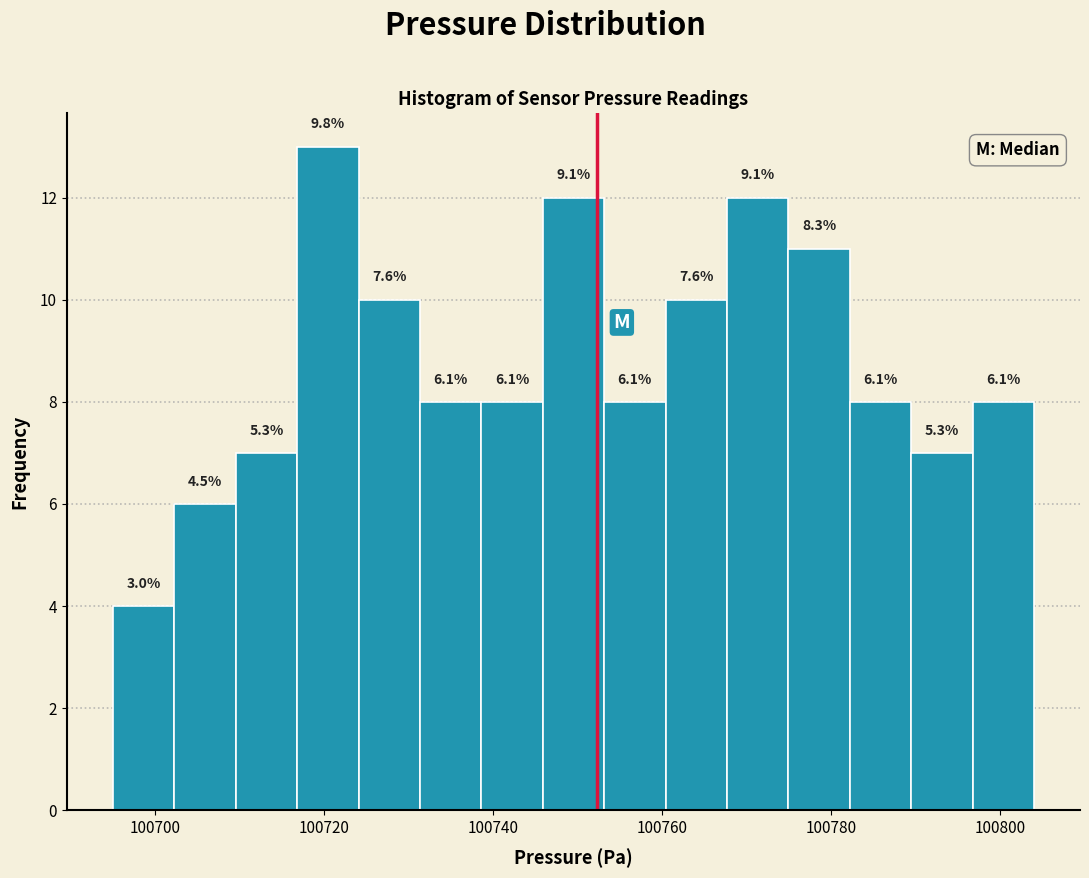

Around what value on the x-axis is the tallest bar? Give the approximate position of its centre, as read against the axis.

100720